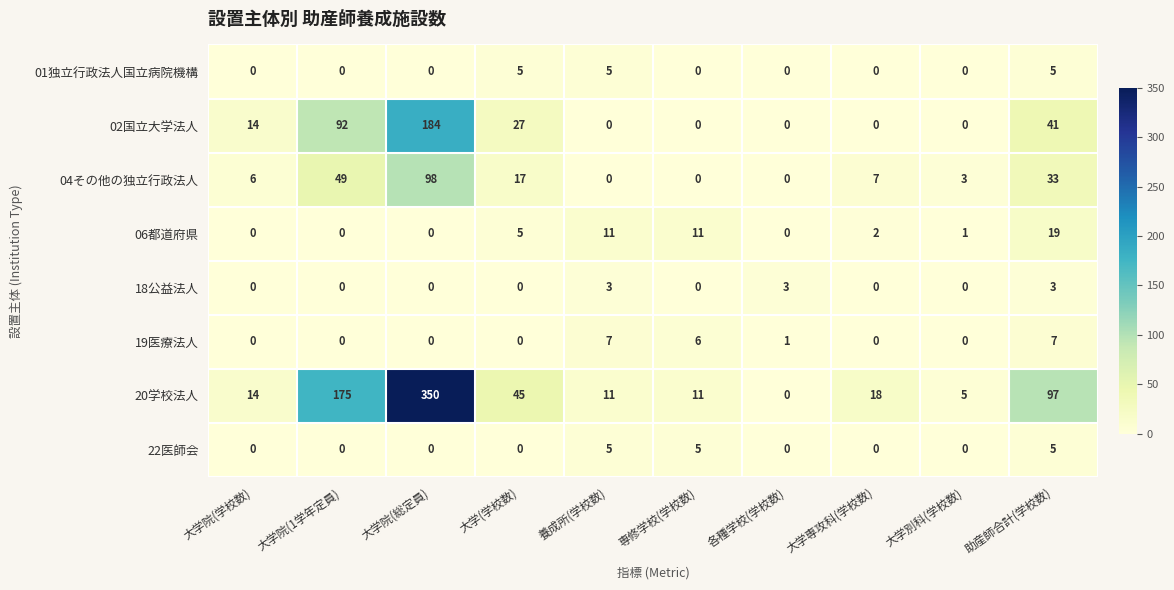

What is the difference between the second highest and minimum values in the 02国立大学法人 series?

92